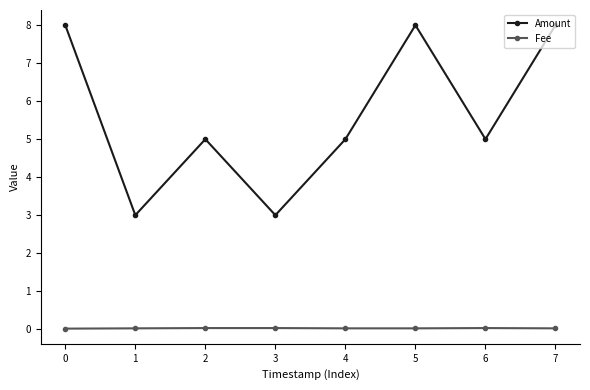

True or false: Fee and Amount intersect in this chart.

False